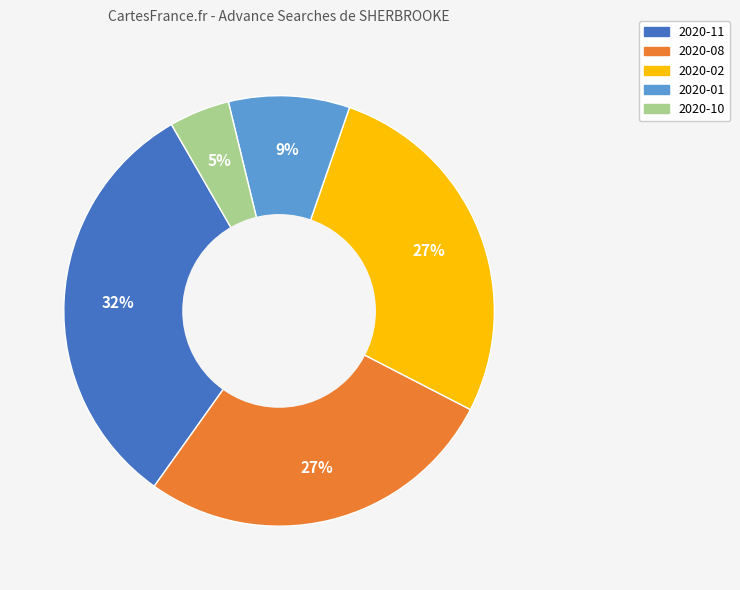

Is there any slice that represents more than half of the pie?

No